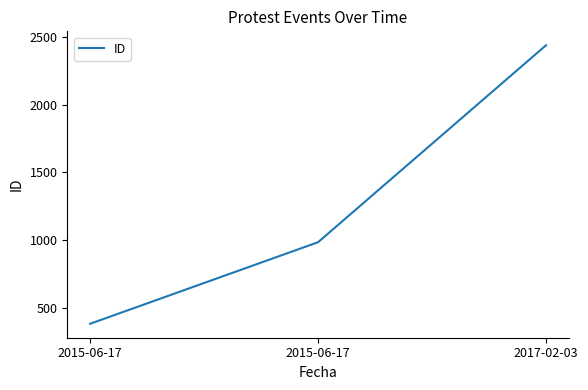

How many distinct data groups are displayed?

1